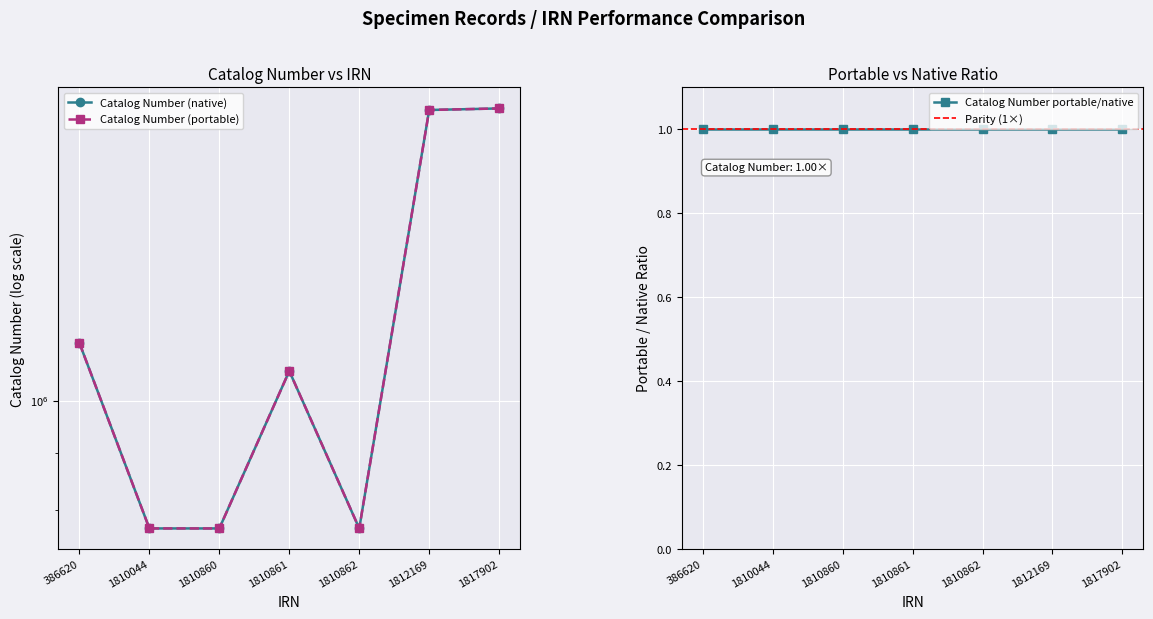

Rank the series by their maximum value, from highest to lowest.

Catalog Number (native), Catalog Number (portable)